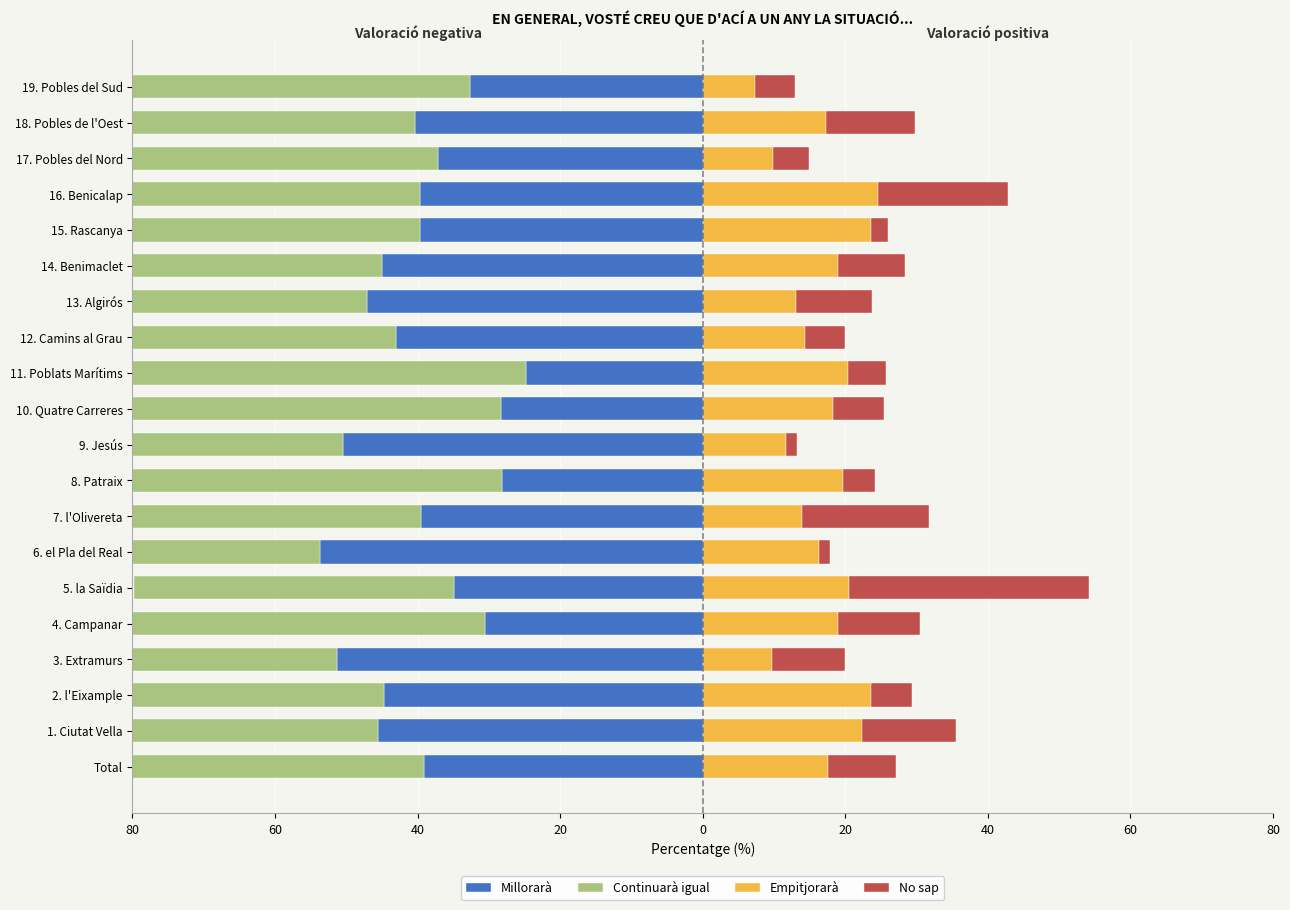

What is the difference between the maximum and minimum values in the No sap series?

32.3